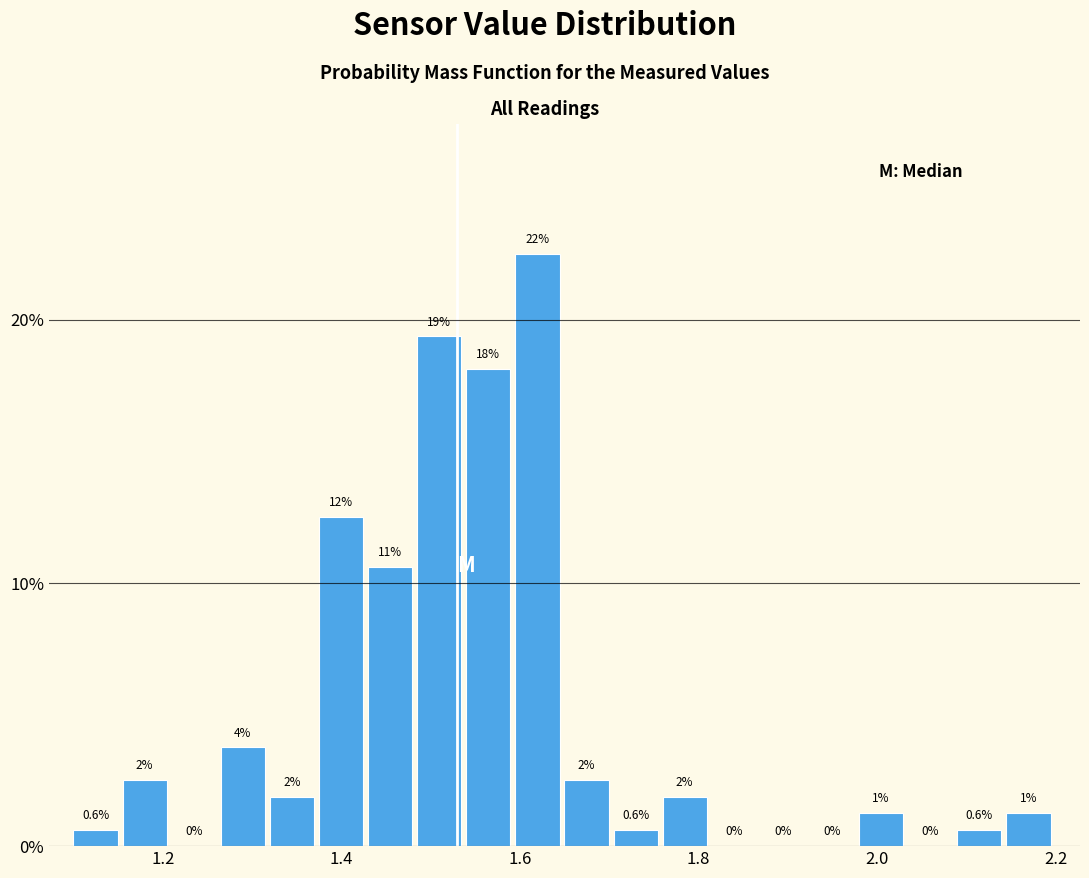

Around what value on the x-axis is the tallest bar? Give the approximate position of its centre, as read against the axis.

1.62